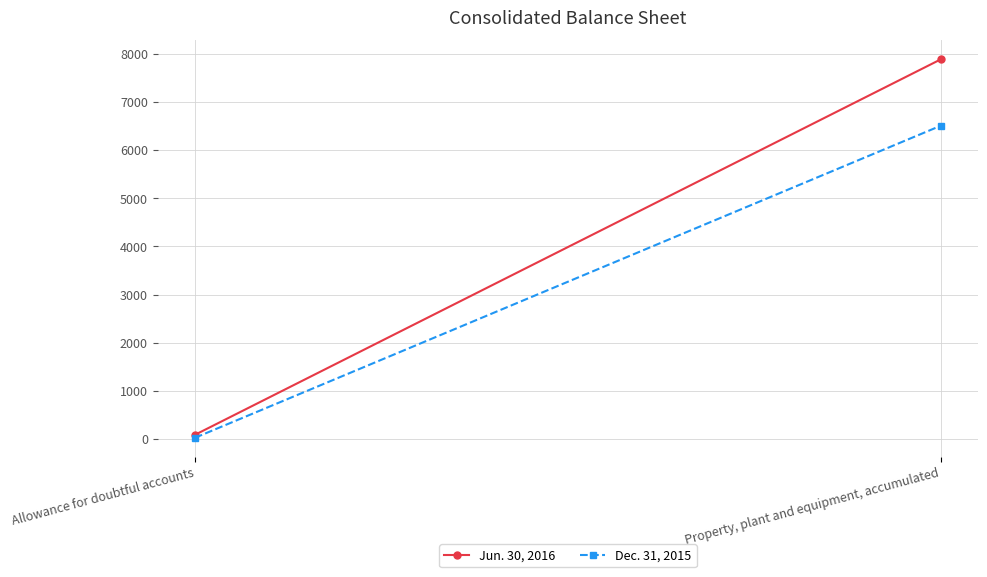

Reading left to right, list all the values displayed in this chart.

Jun. 30, 2016: 83	7889
Dec. 31, 2015: 21	6509